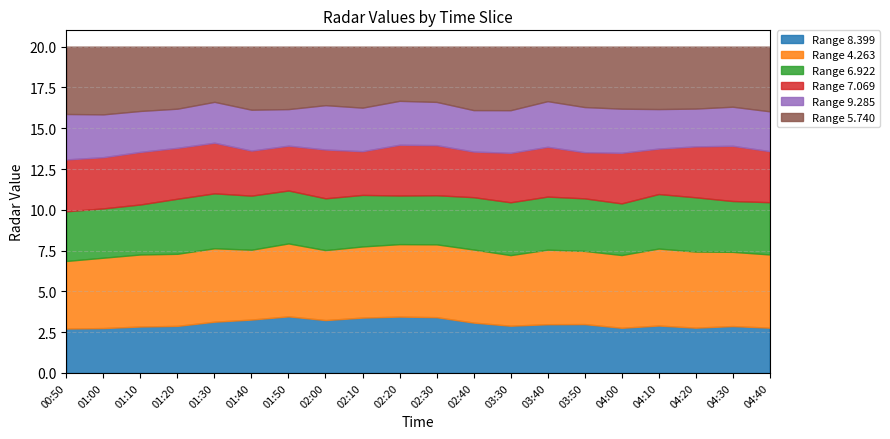

True or false: 5.740 and 9.285 intersect in this chart.

False